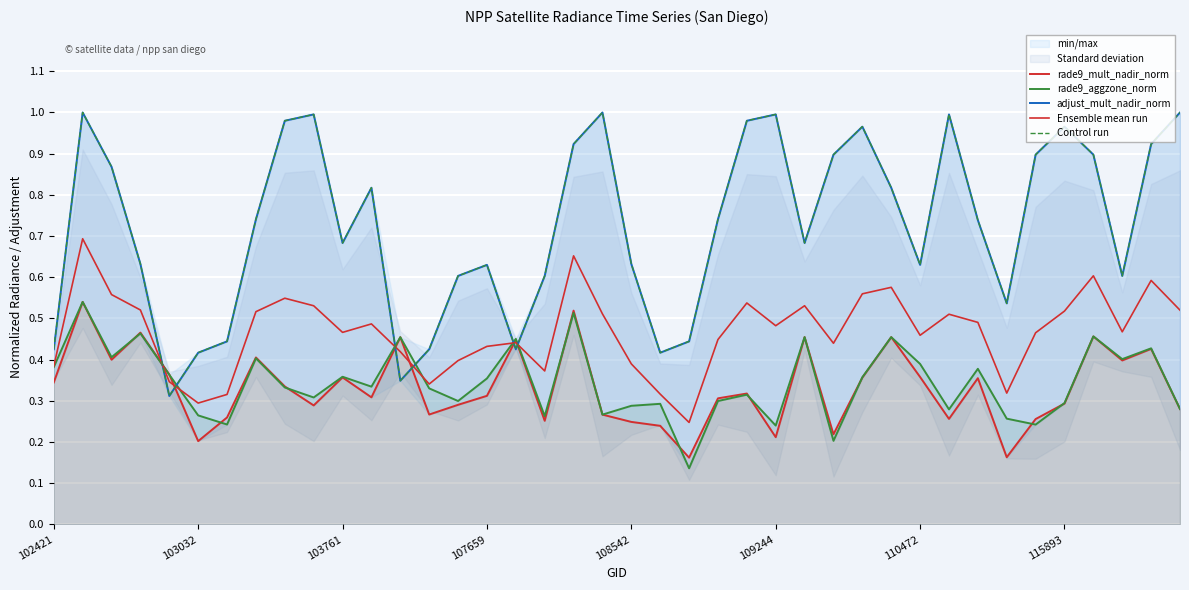

Which series ends up on top after the final intersection of Ensemble mean run and rade9_aggzone_norm?

Ensemble mean run